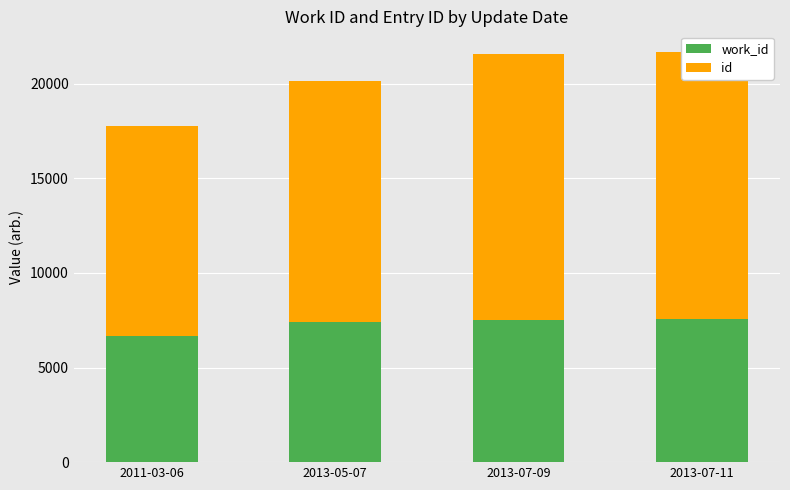

Reading right to left, list all the values displayed in this chart.

work_id: 7541	7520	7388	6687
id: 14150	14055	12773	11062